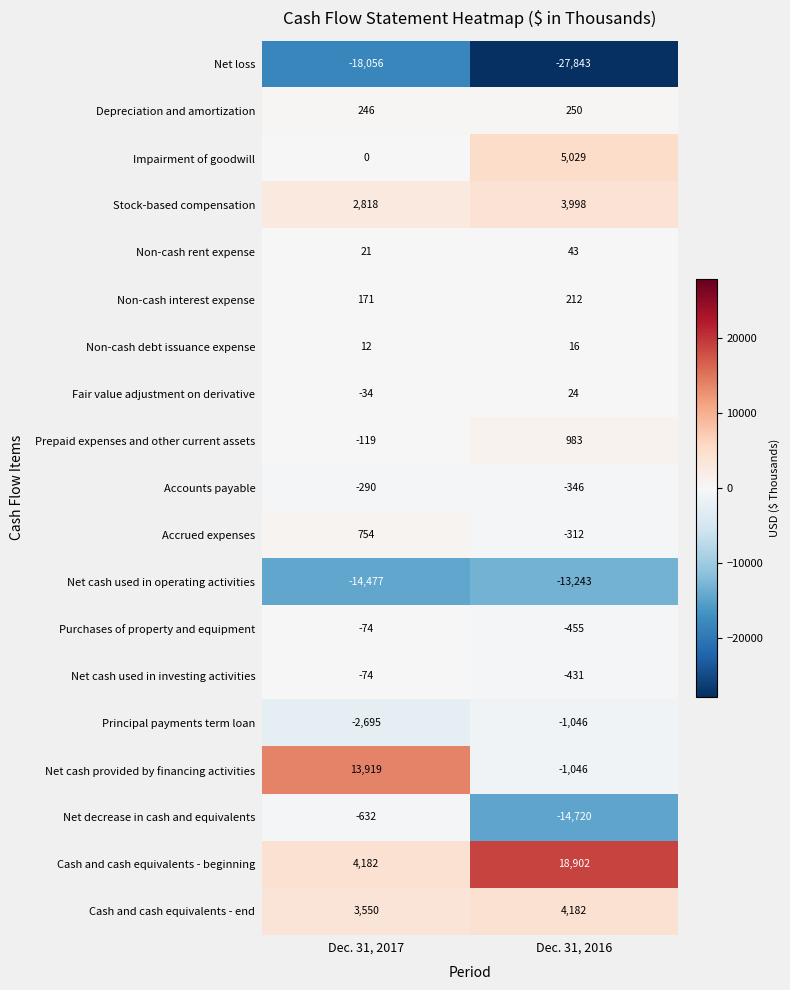

Which category has the lowest value across all series?

Dec. 31, 2016